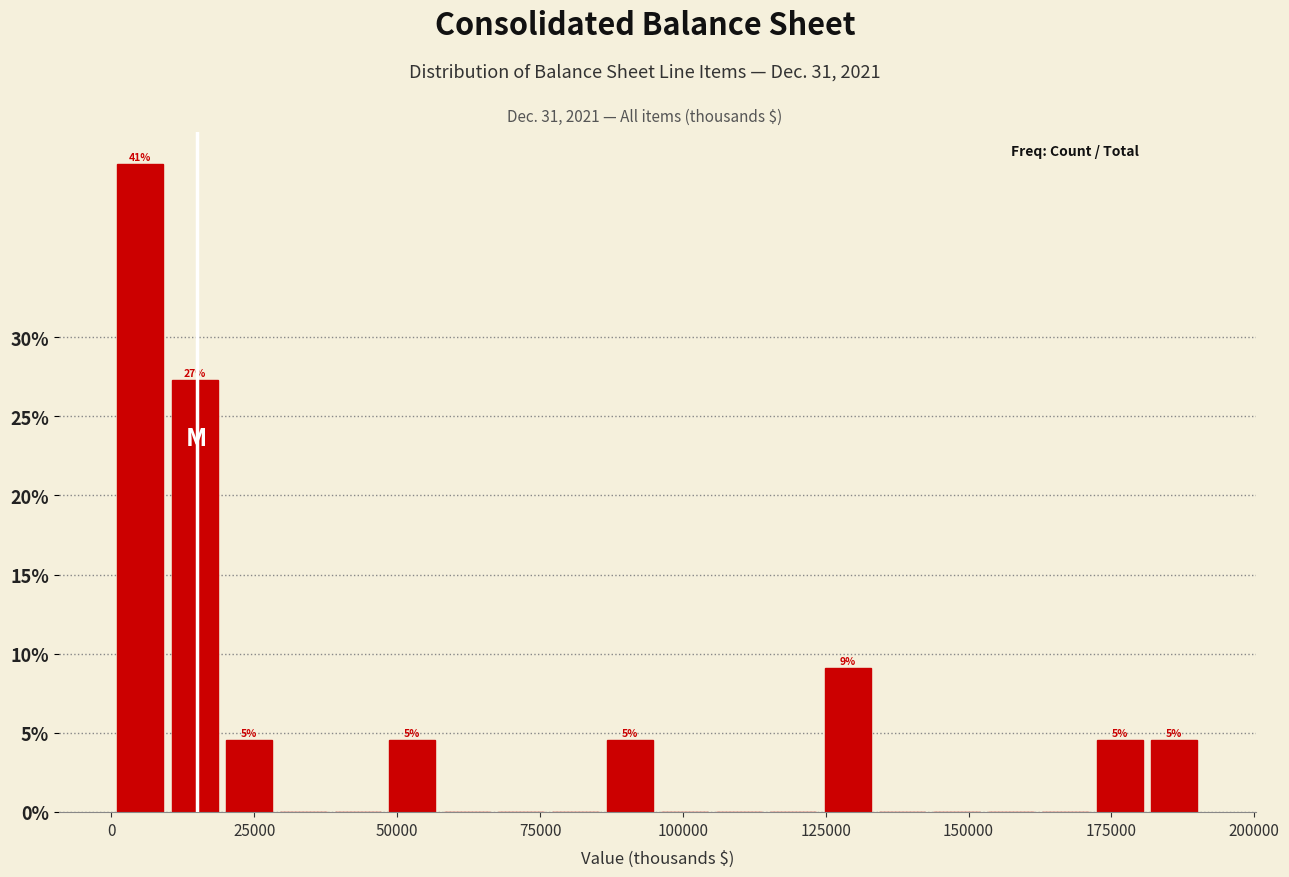

Read against the x-axis, roughly where is the centre of the tallest bar?

5000